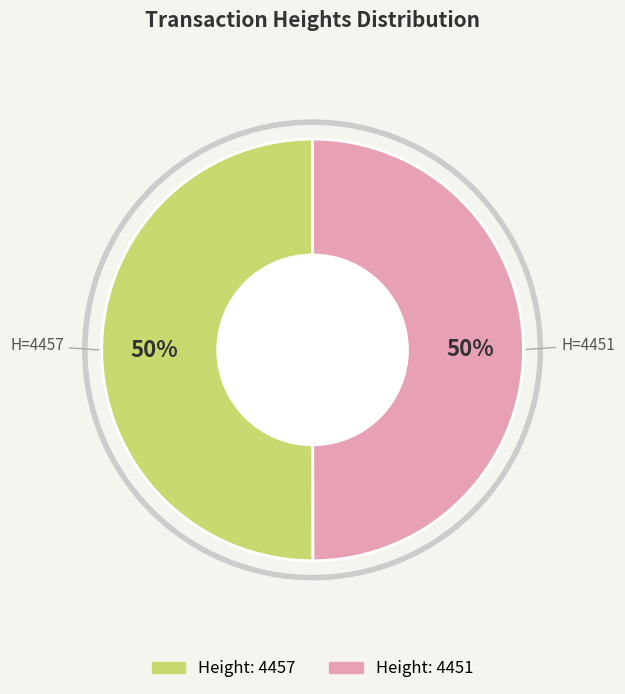

How many slices are in this pie chart?

2